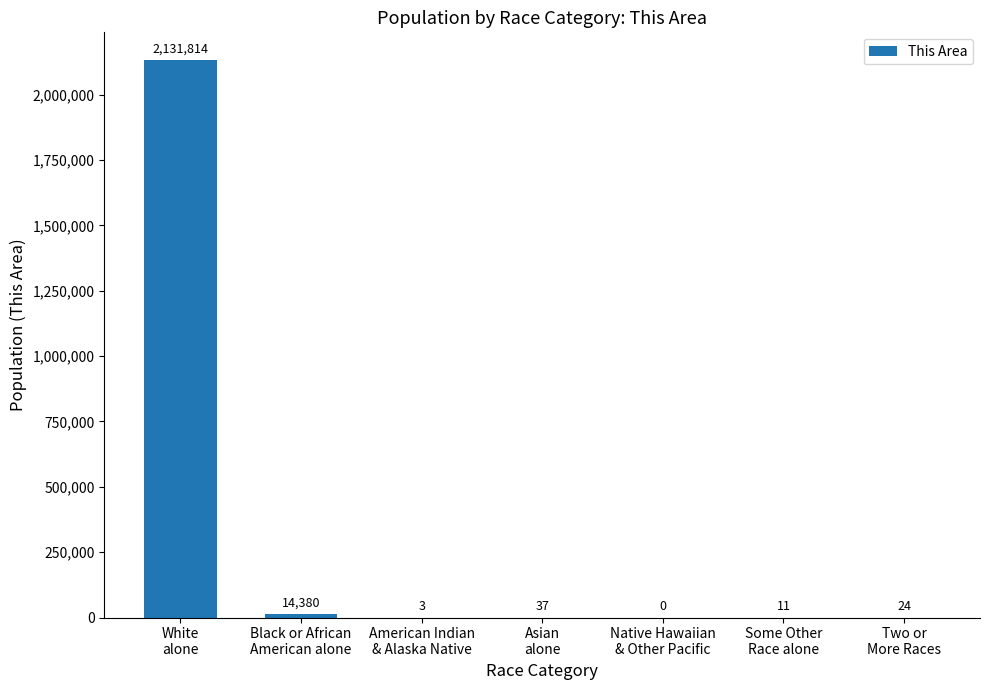

What is the sum of all values?

2146269